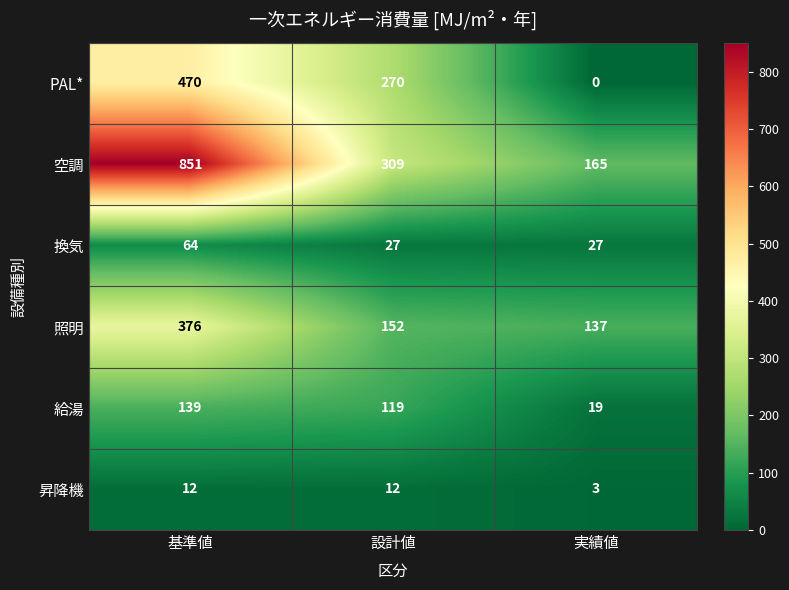

Which series changed the most between 設計値 and 実績値?

PAL*